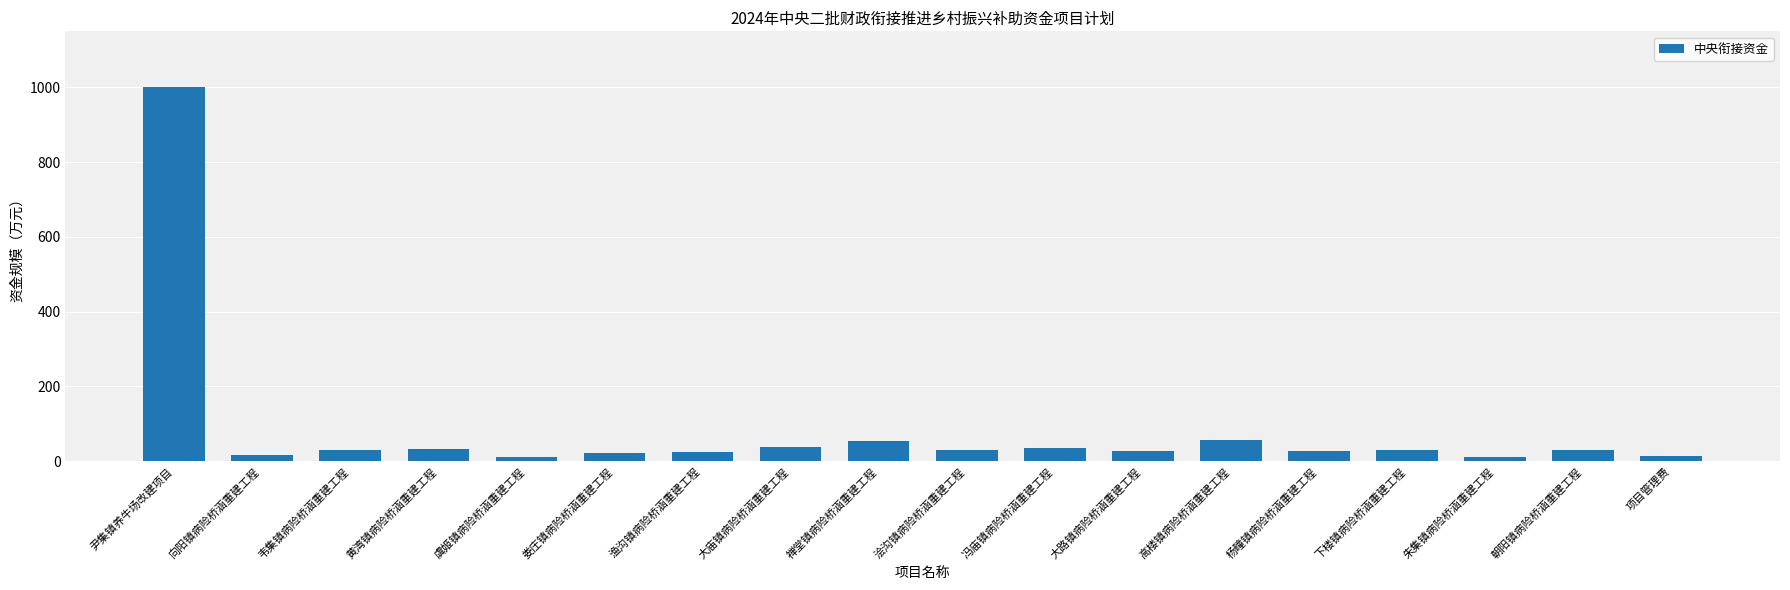

What is the label of the 13th bar from the left?

高楼镇病险桥涵重建工程